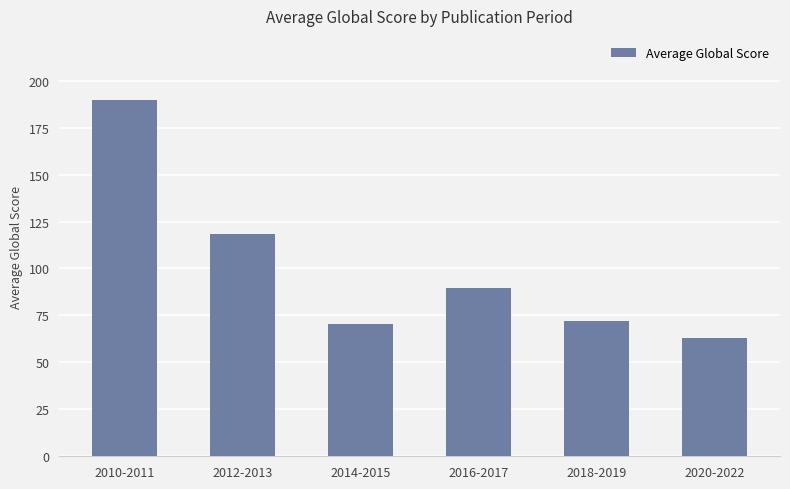

Are the bars horizontal?

No